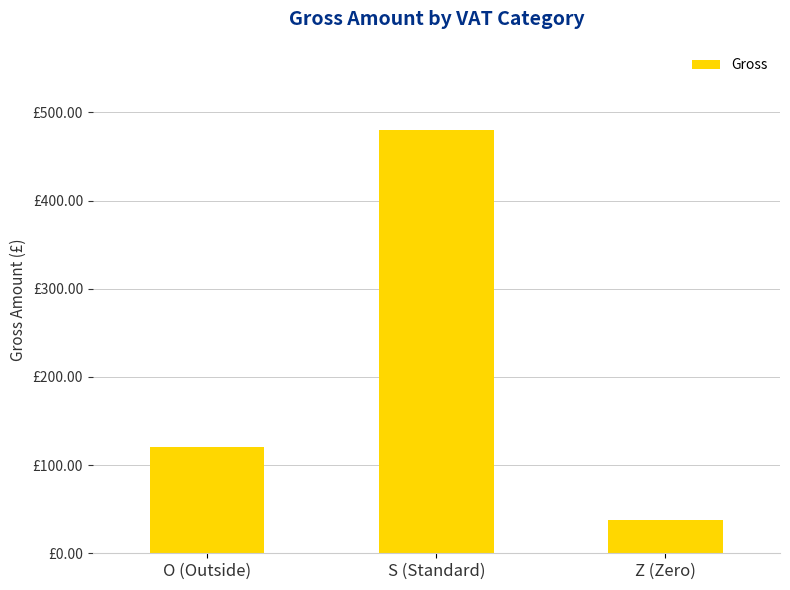

How many data points does each series have?

3